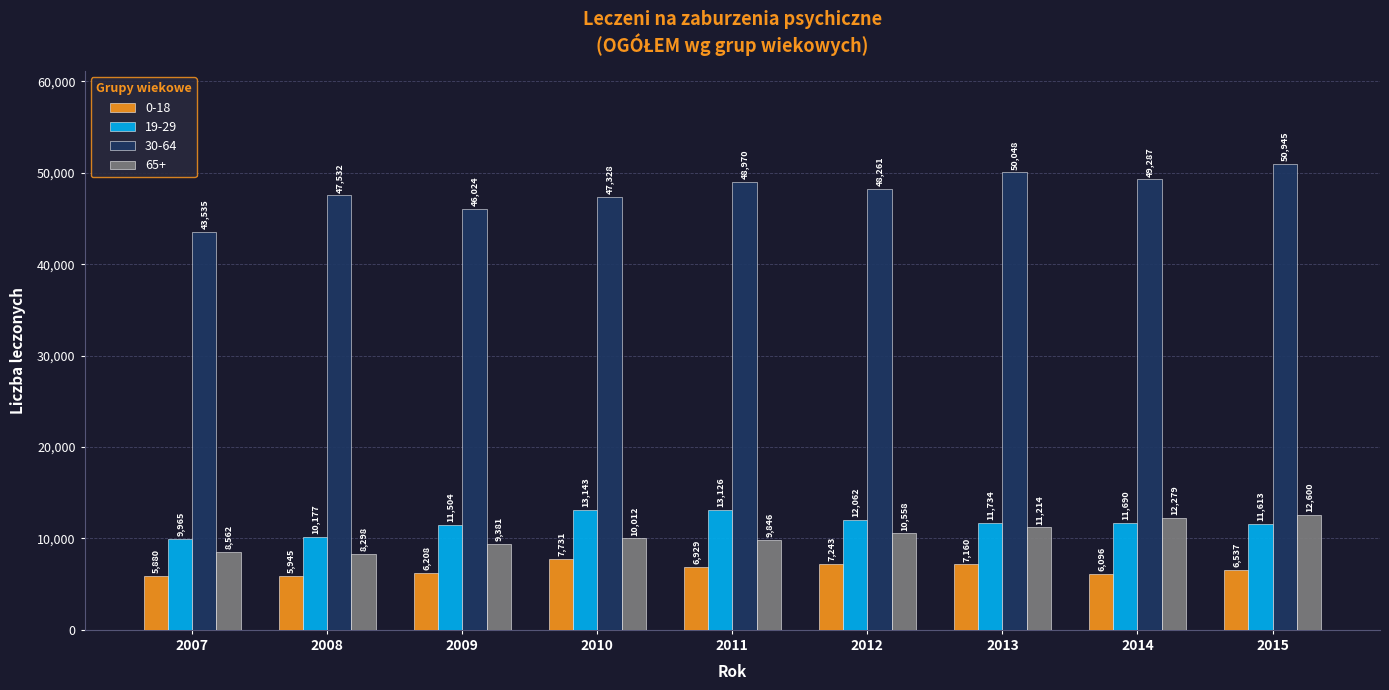

Reading left to right, transcribe all the data shown in this chart.

0-18: 5880	5945	6208	7731	6929	7243	7160	6096	6537
19-29: 9965	10177	11504	13143	13126	12062	11734	11690	11613
30-64: 43535	47532	46024	47328	48970	48261	50048	49287	50945
65+: 8562	8298	9381	10012	9846	10558	11214	12279	12600